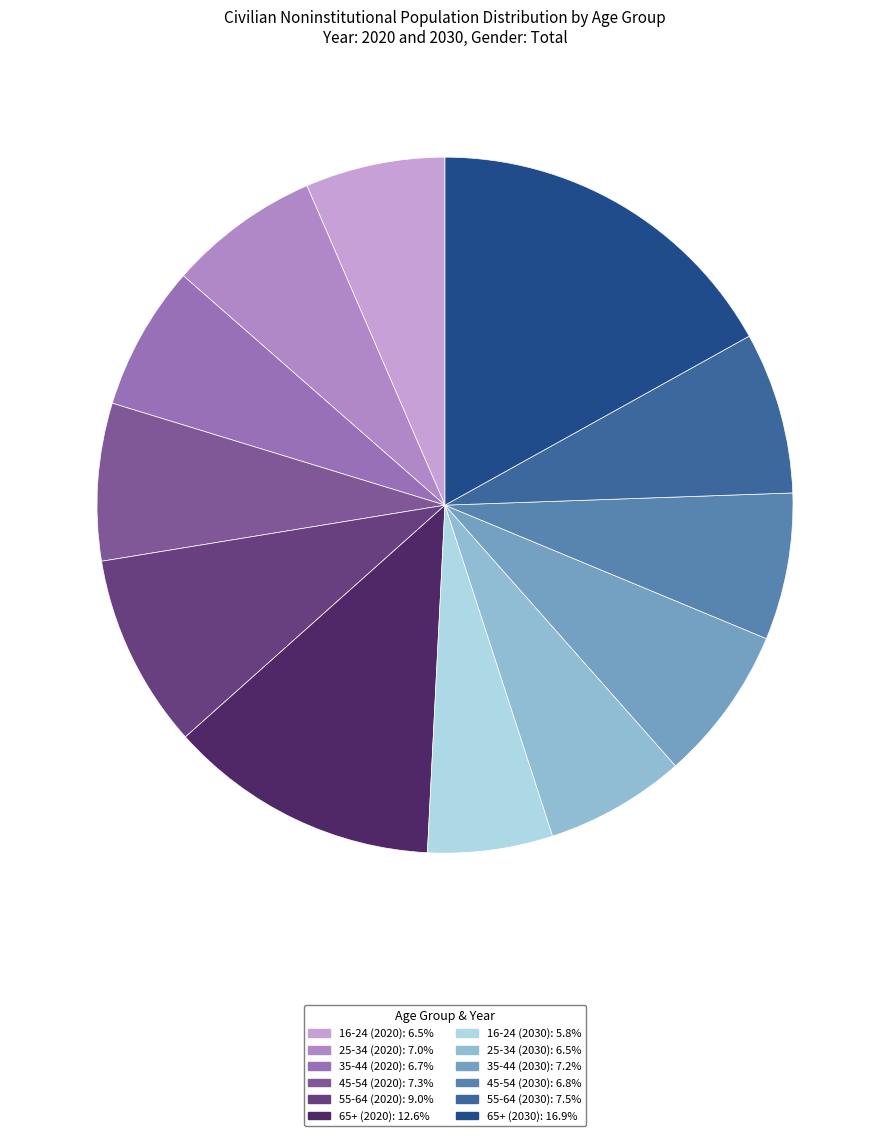

What is the smallest slice in the pie chart?

16-24